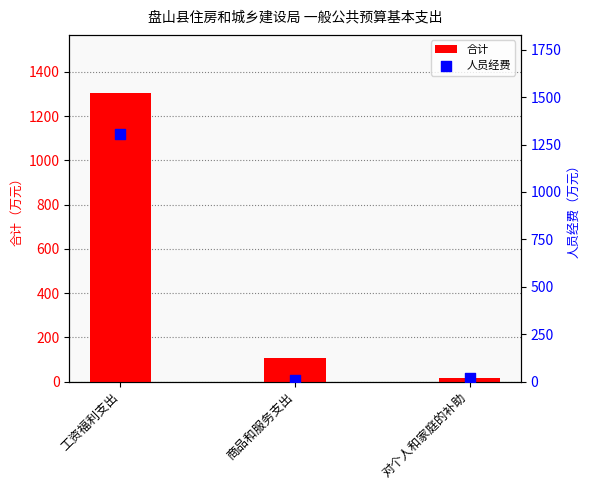

At how many categories does at least one series exceed 1215?

1